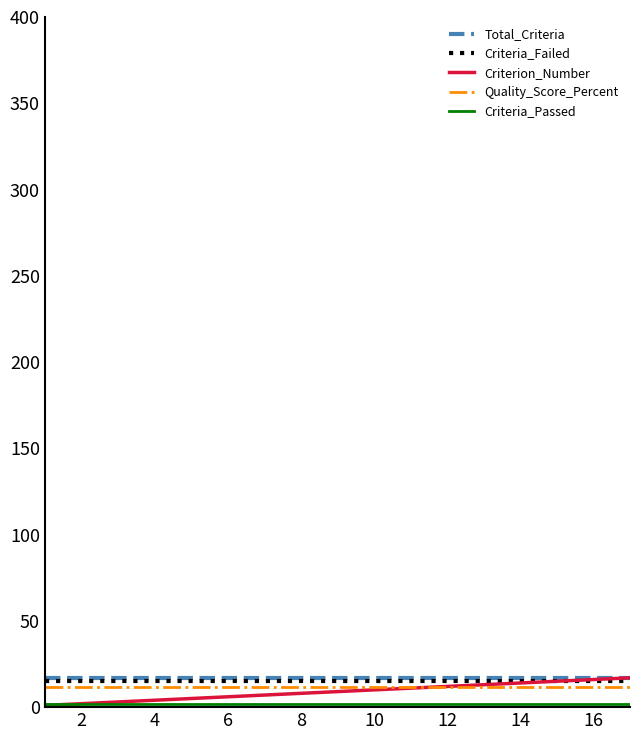

True or false: Total_Criteria and Quality_Score_Percent intersect in this chart.

False